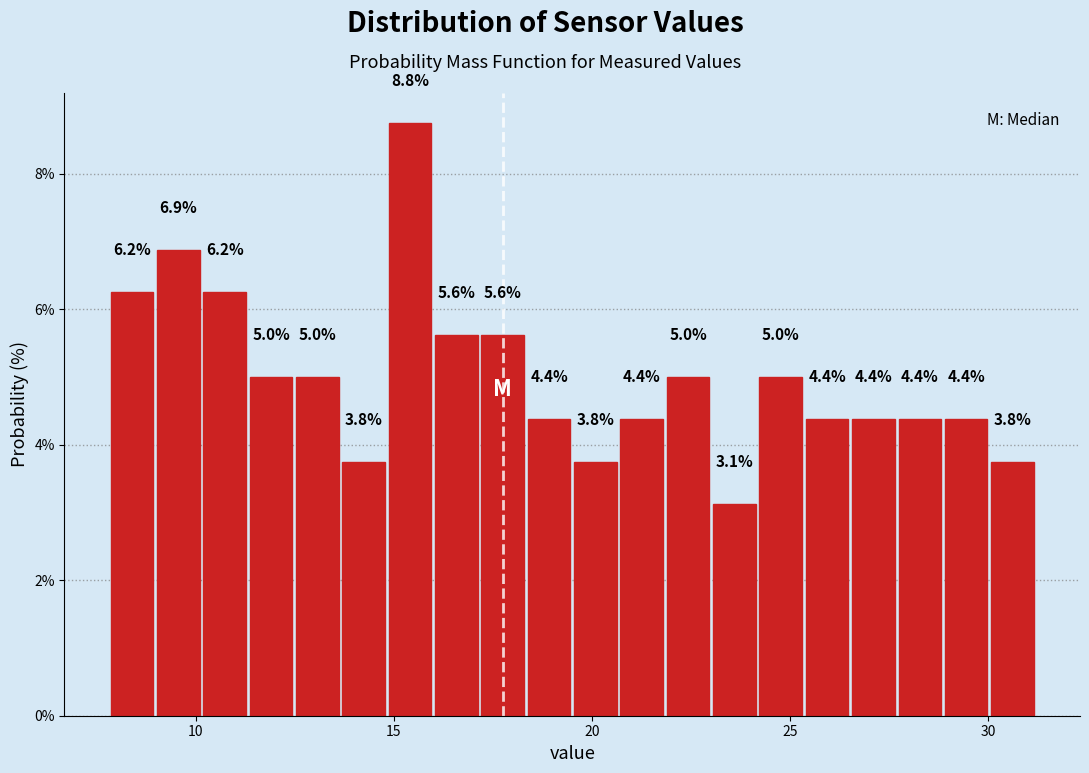

Read against the x-axis, roughly where is the centre of the tallest bar?

15.5